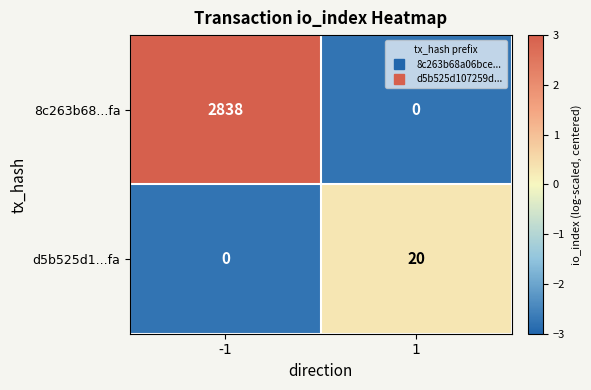

Which series changed the most between -1 and 1?

8c263b68...fa